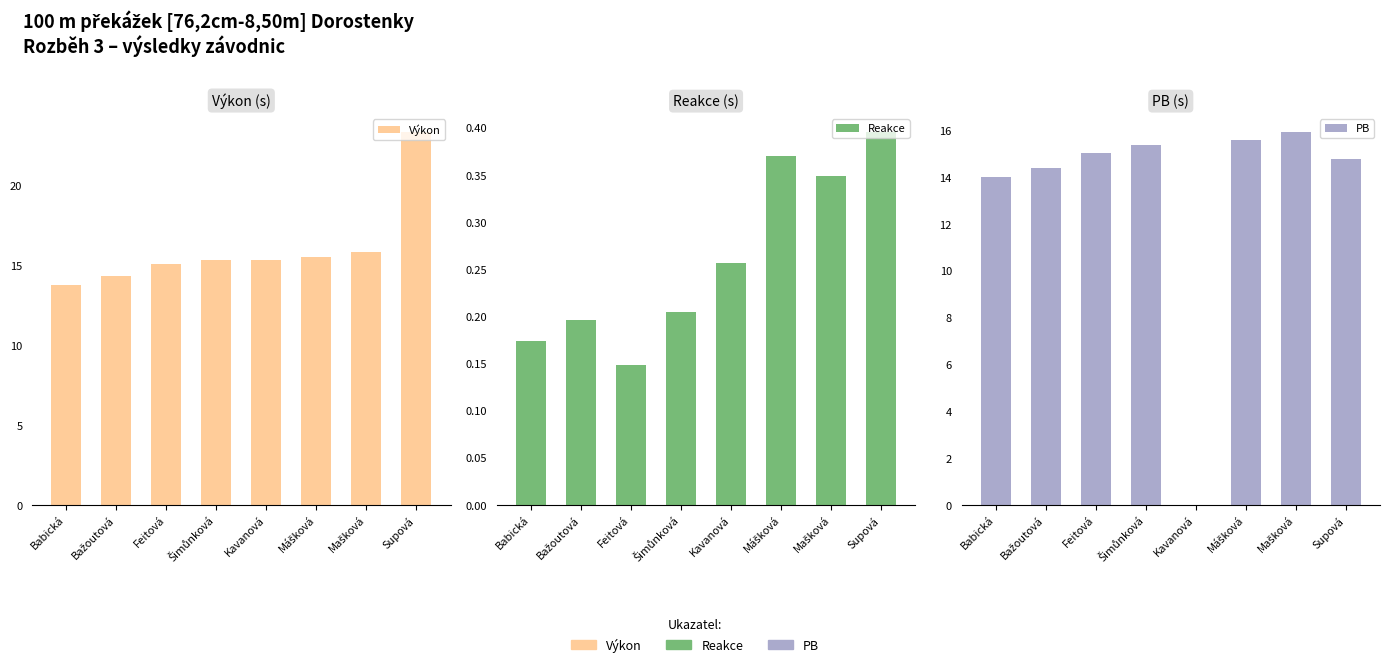

Between Kavanová and Feitová, which is larger?

Kavanová